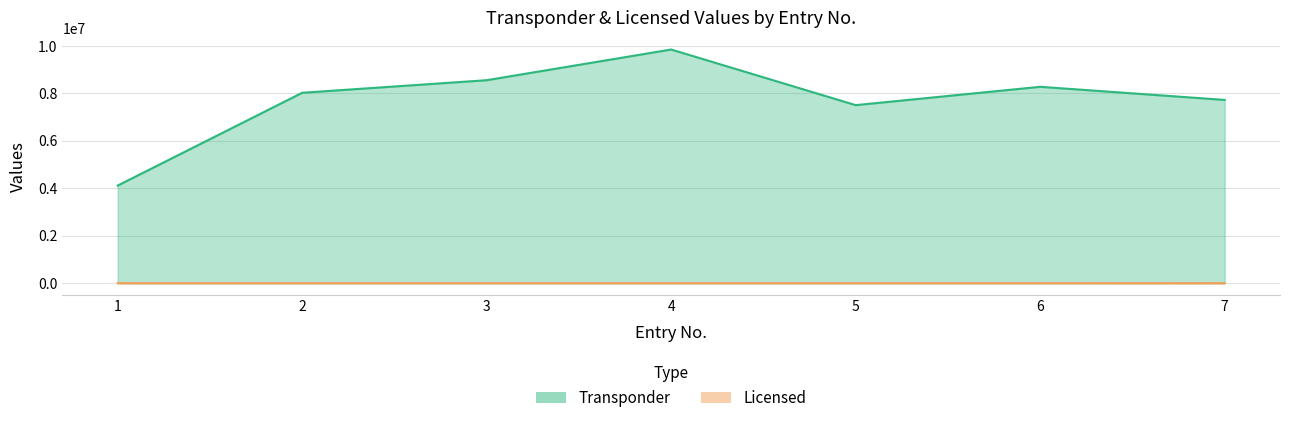

True or false: Licensed and Transponder intersect in this chart.

False